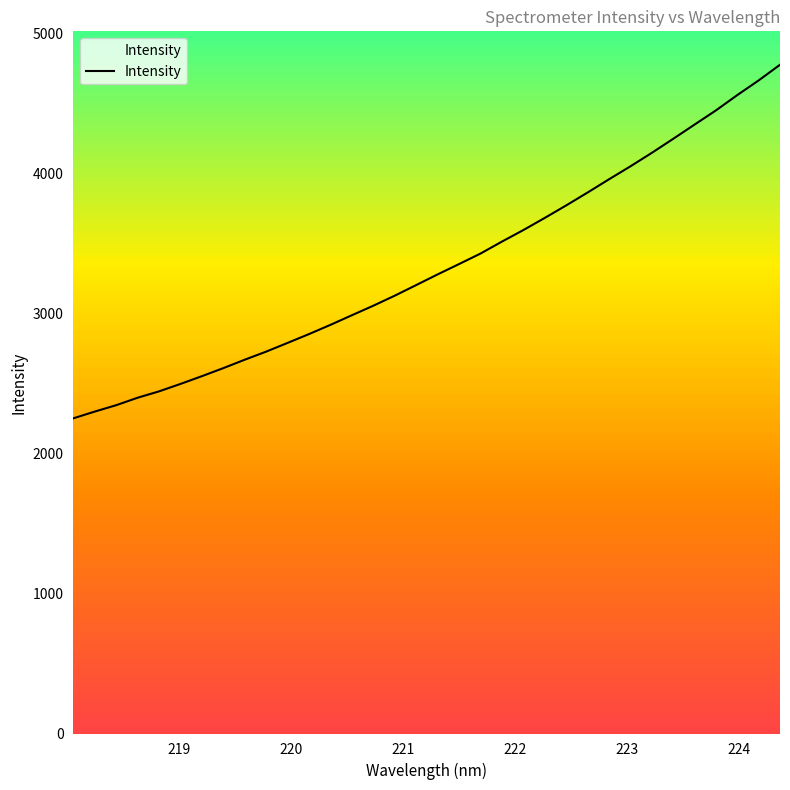

True or false: the data shows 936.3 at 15.

False